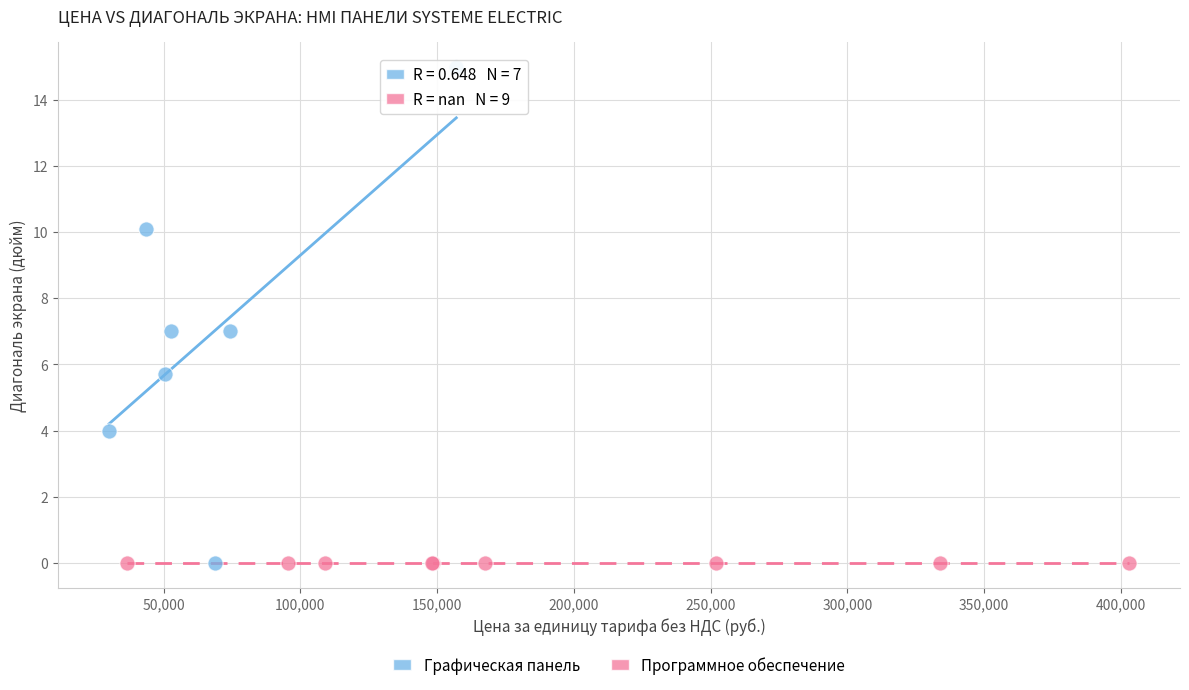

Which series contains the highest Y value?

Графическая панель